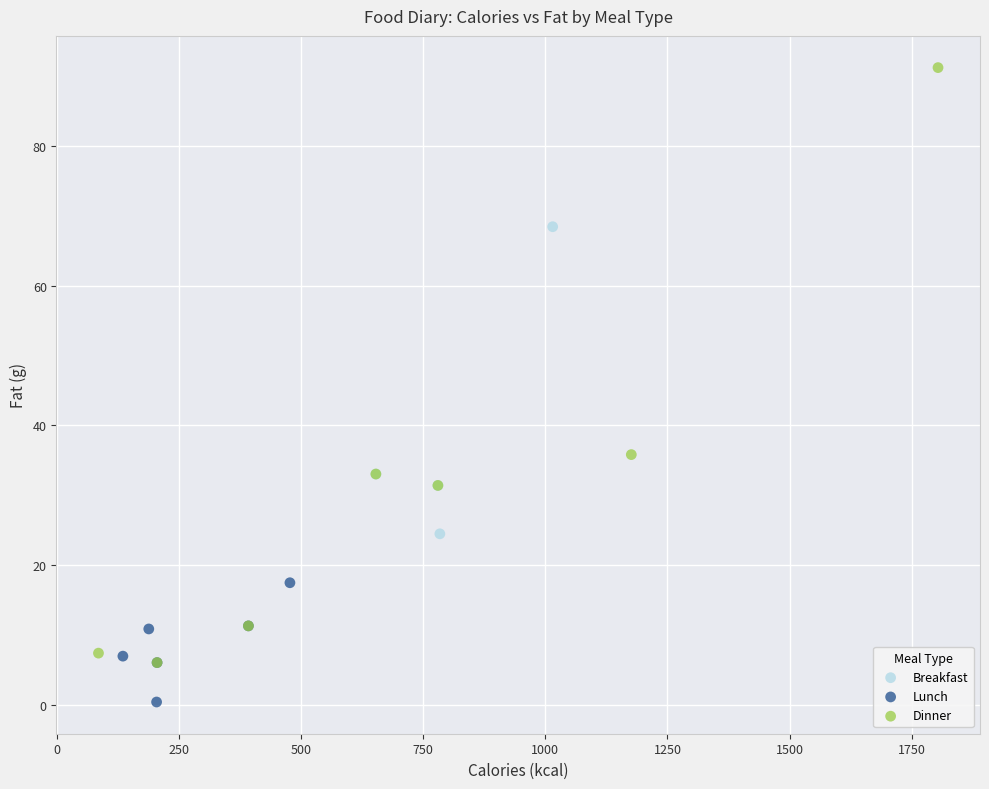

Which series has the largest Y range (max minus min)?

Dinner